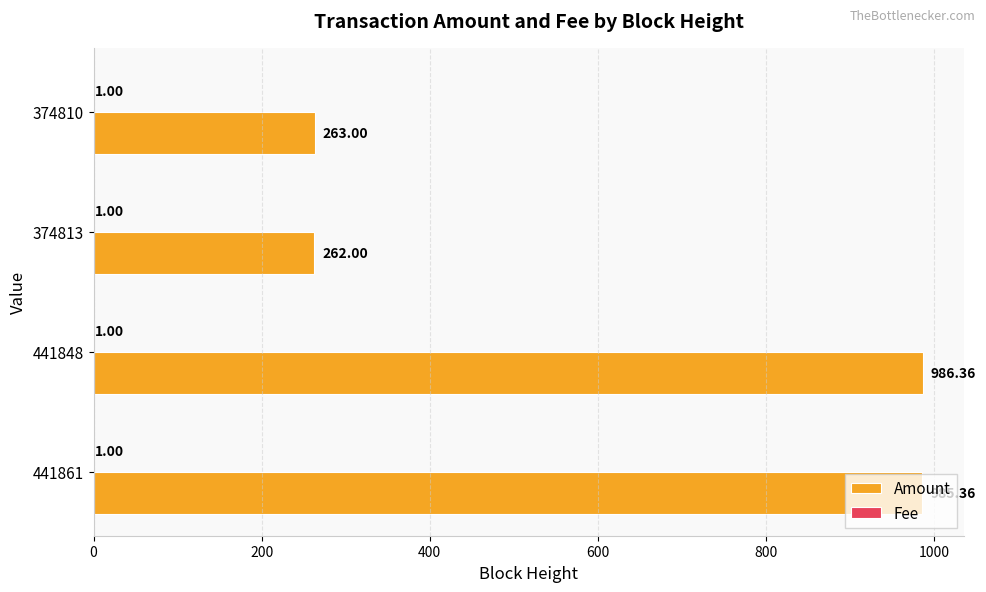

What is the sum of the Amount values at 441861 and 441848?

1971.7